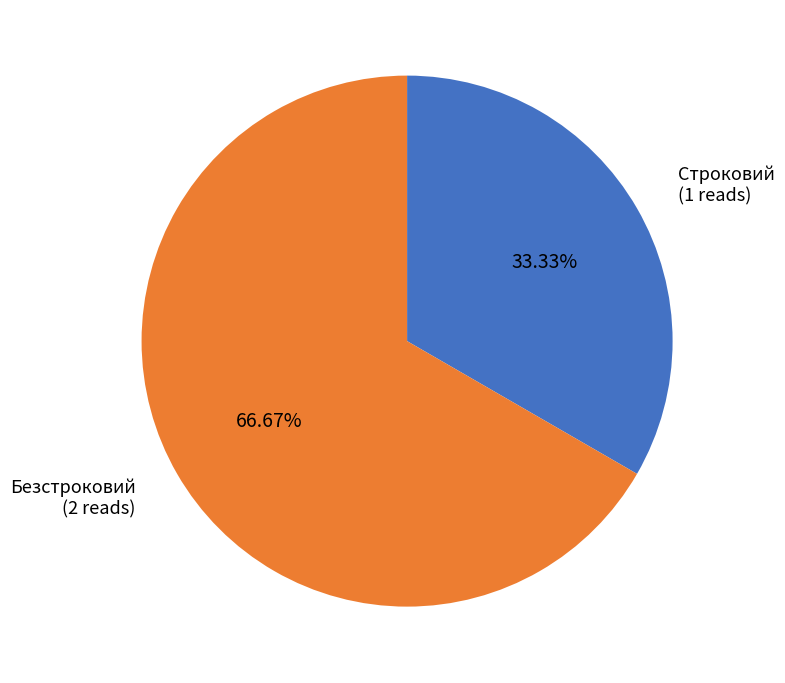

Does any single category account for the majority?

Yes